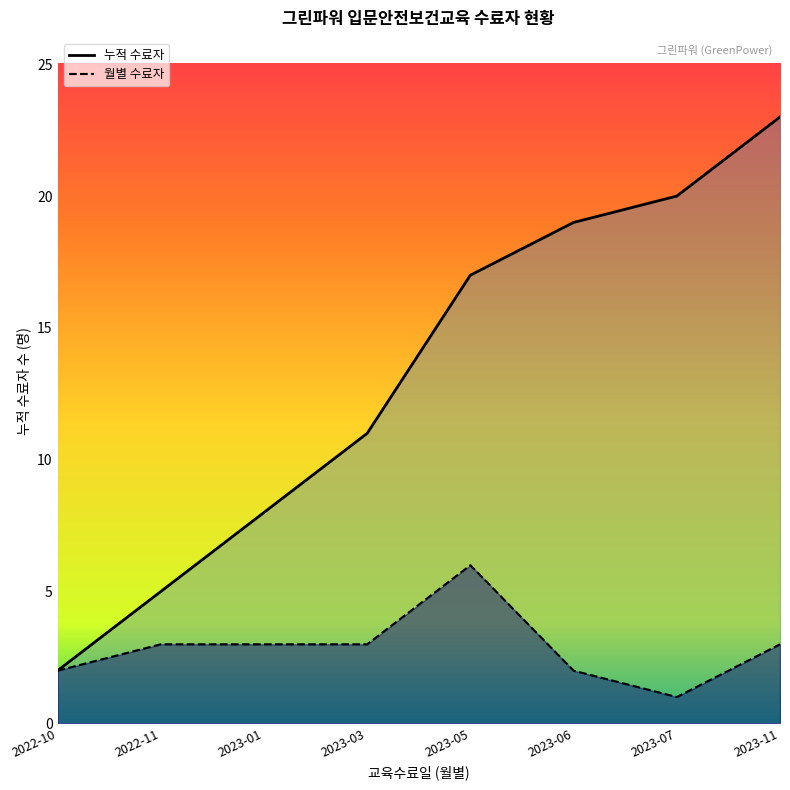

What is the difference between the highest and lowest values at 2023-07?

19